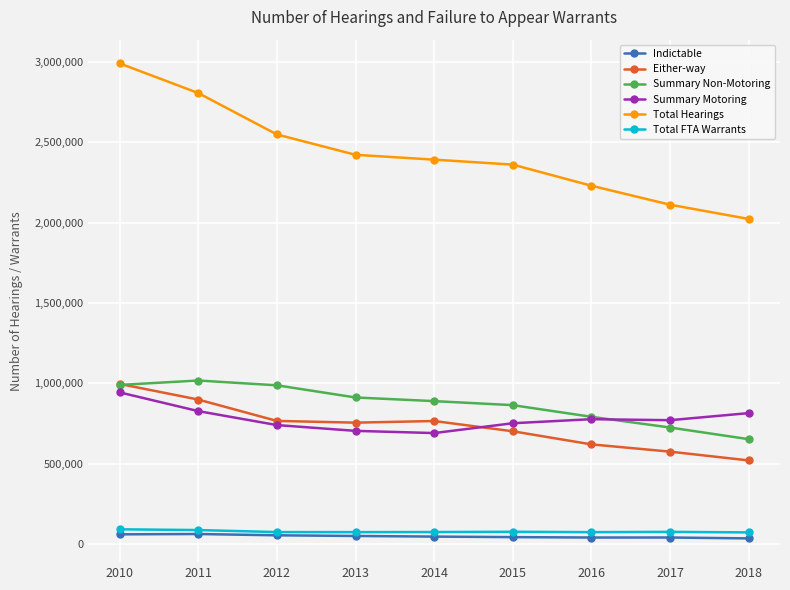

What is the total value across all series at 2012?

5172986